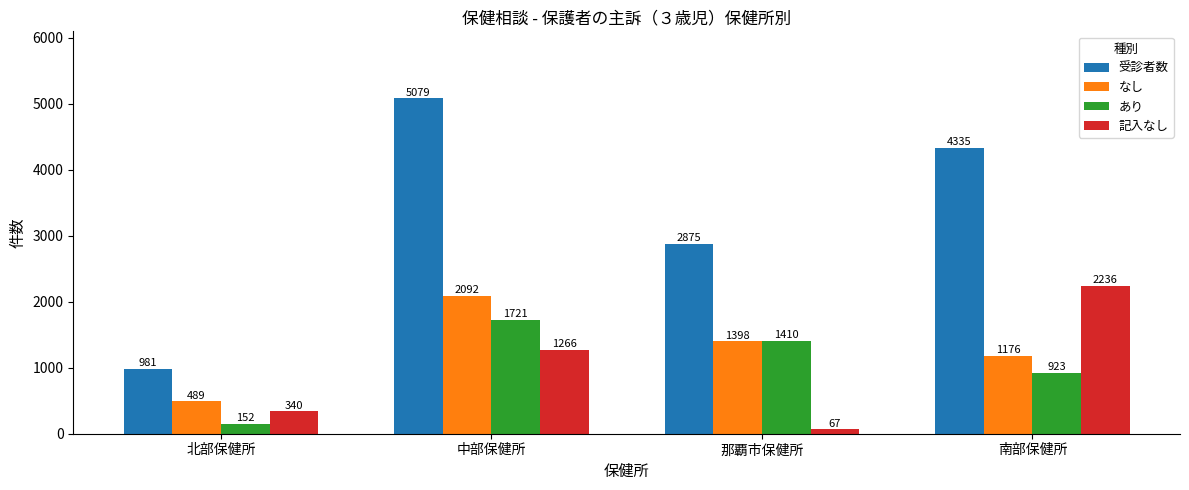

How many values in the なし series are below 1398?

2